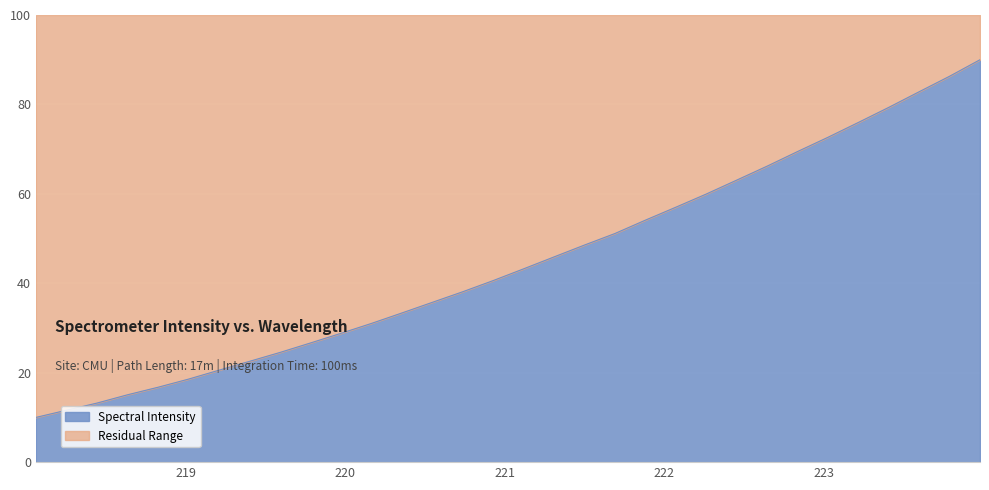

What is the change in value from 220.1623 to 220.9264?

+9.6